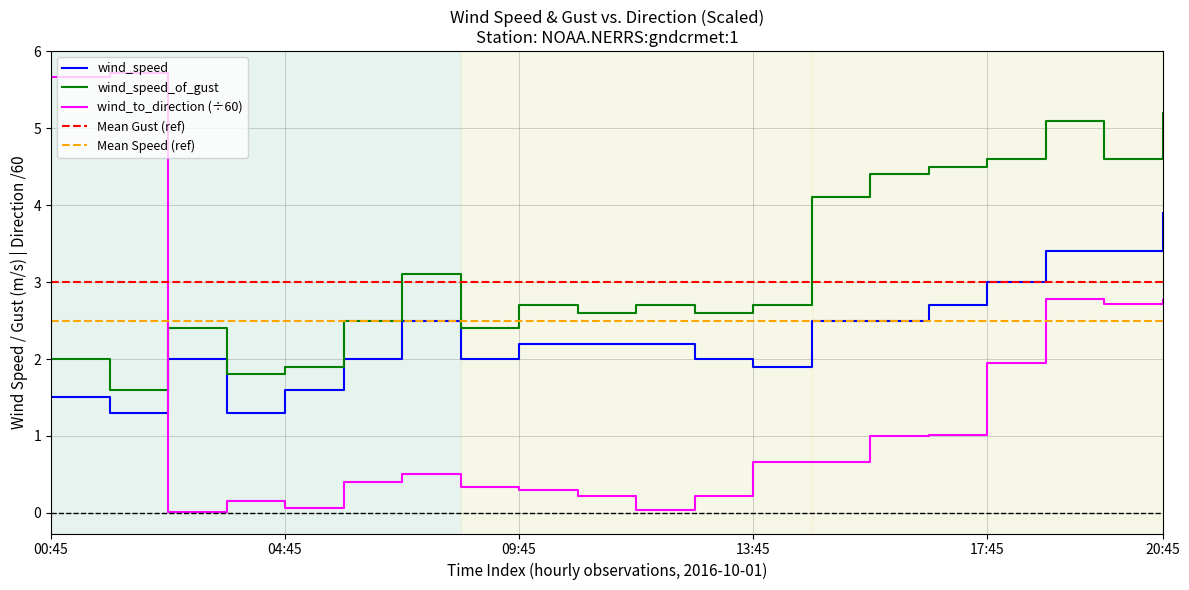

What are all the series names shown in the legend?

wind_speed, wind_speed_of_gust, wind_to_direction